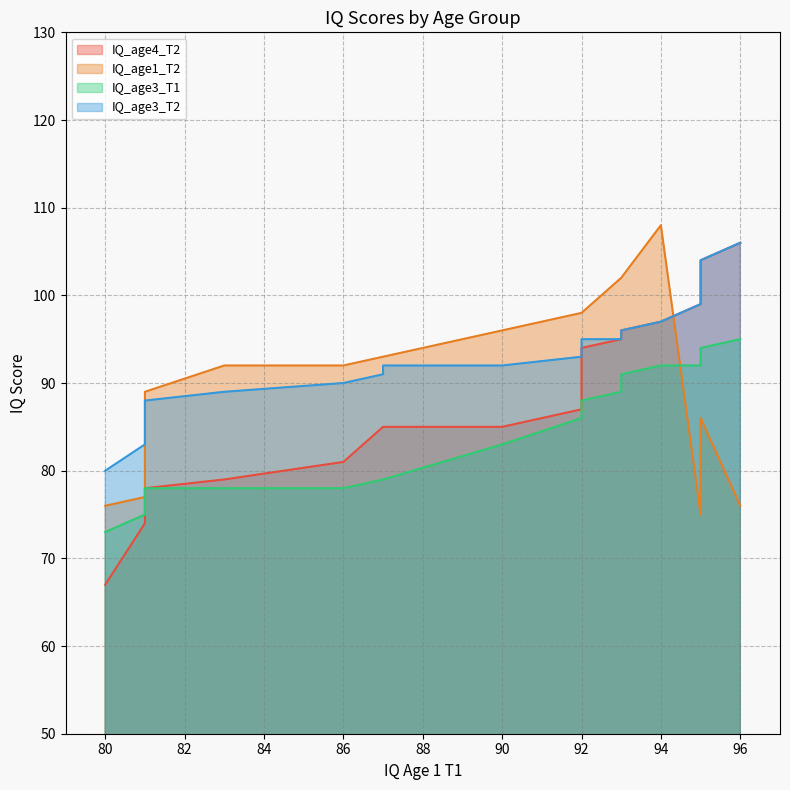

What is the minimum value shown in the chart?

67